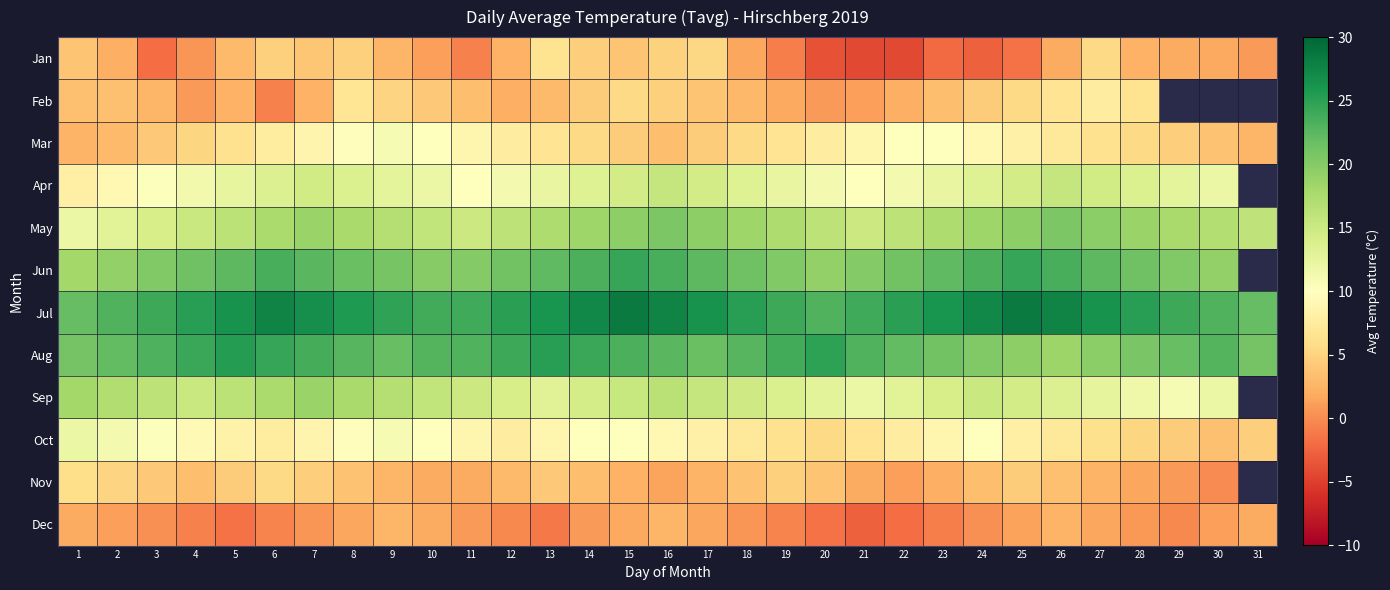

At which label does Oct first exceed 8?

1